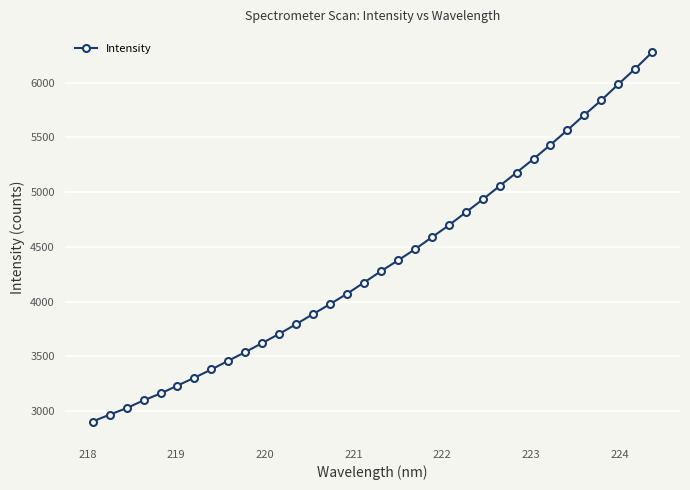

Does the chart display data point markers on the line(s)?

Yes